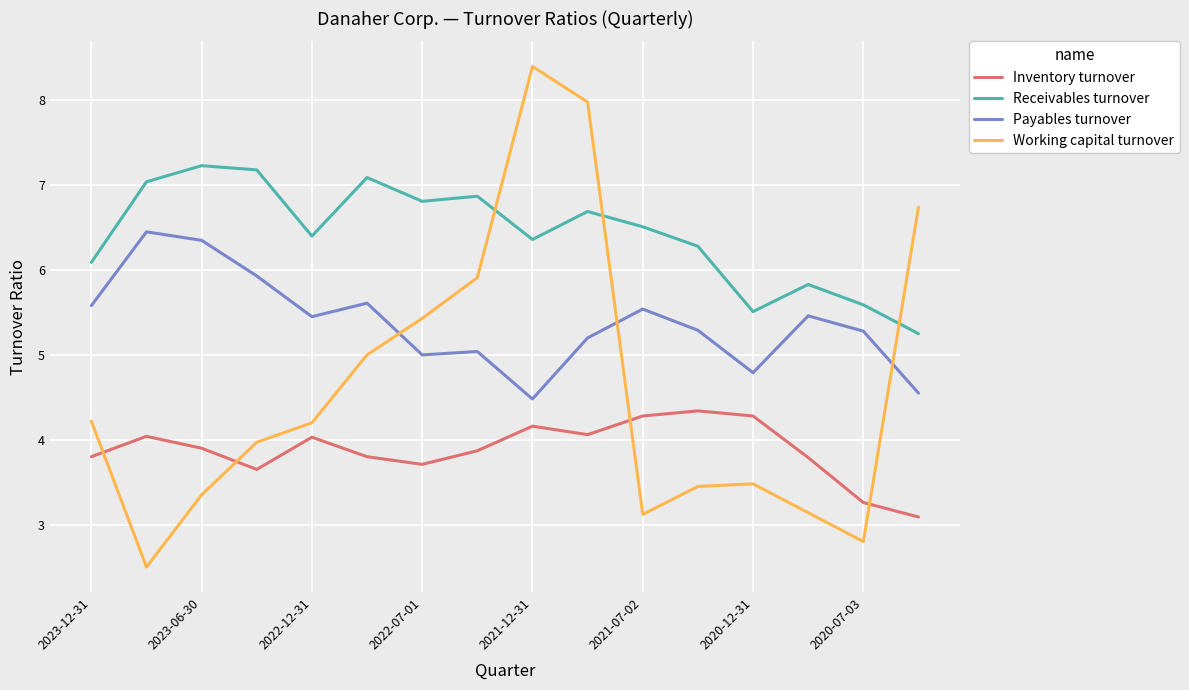

What is the minimum value for Payables turnover?

4.5